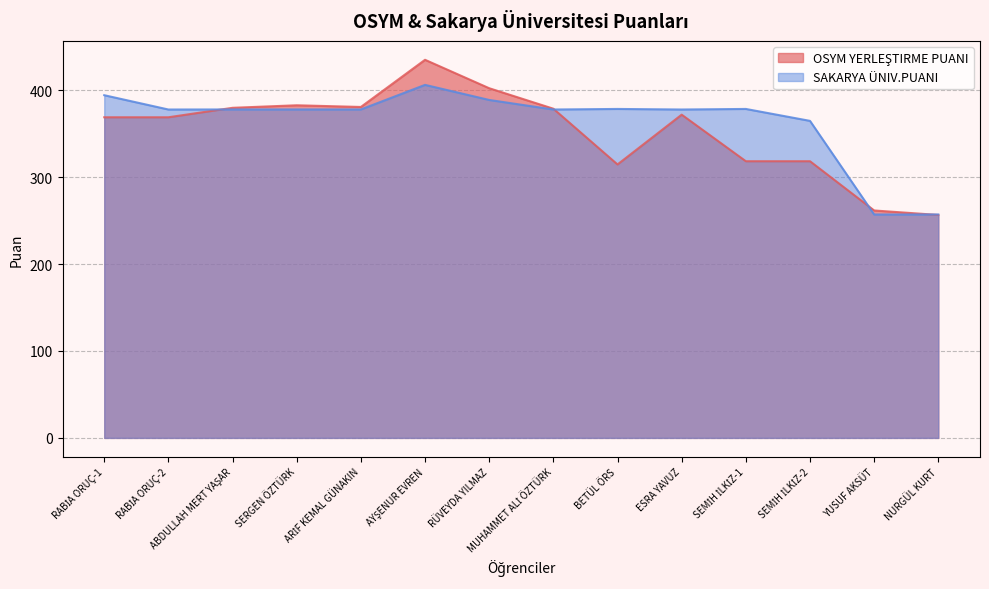

What are all the series names shown in the legend?

OSYM YERLEŞTIRME PUANI, SAKARYA ÜNIV.PUANI